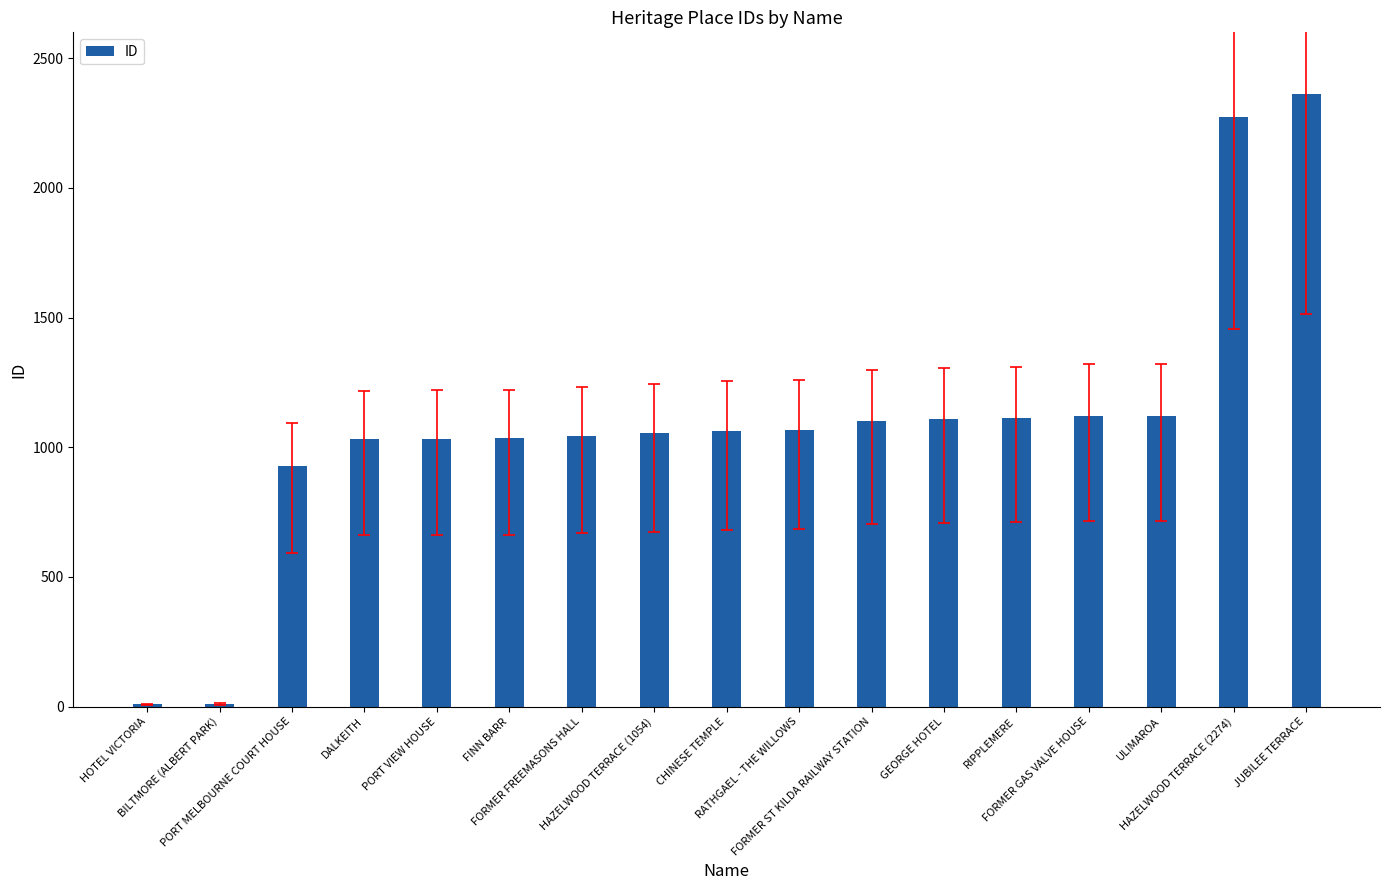

What is the label of the 3rd bar from the left?

PORT MELBOURNE COURT HOUSE